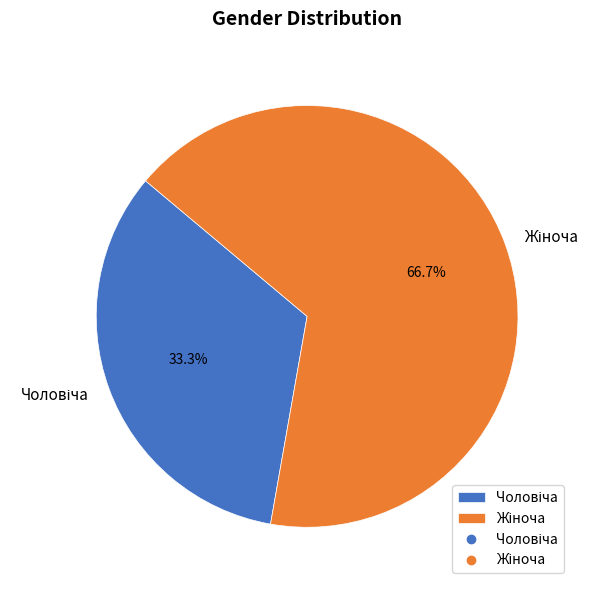

Is there any slice that represents more than half of the pie?

Yes